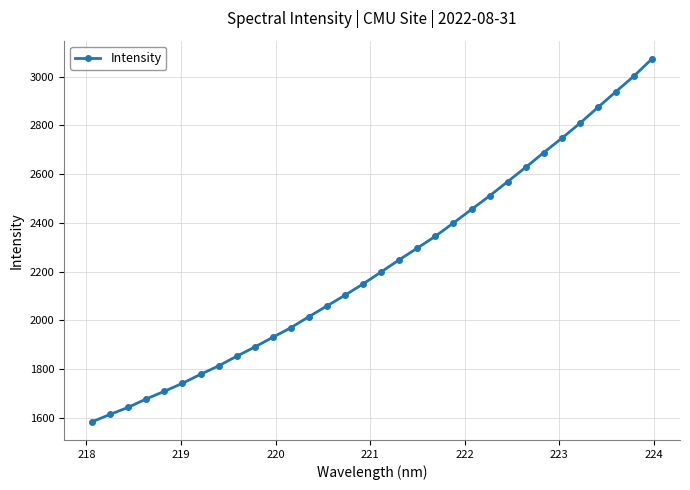

What is the maximum value shown in the chart?

3074.0